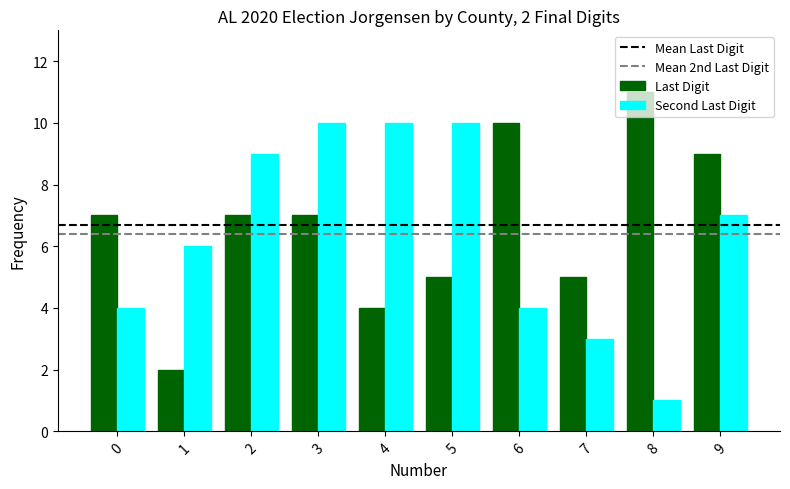

What is the sum of the Last Digit values at 4 and 7?

9